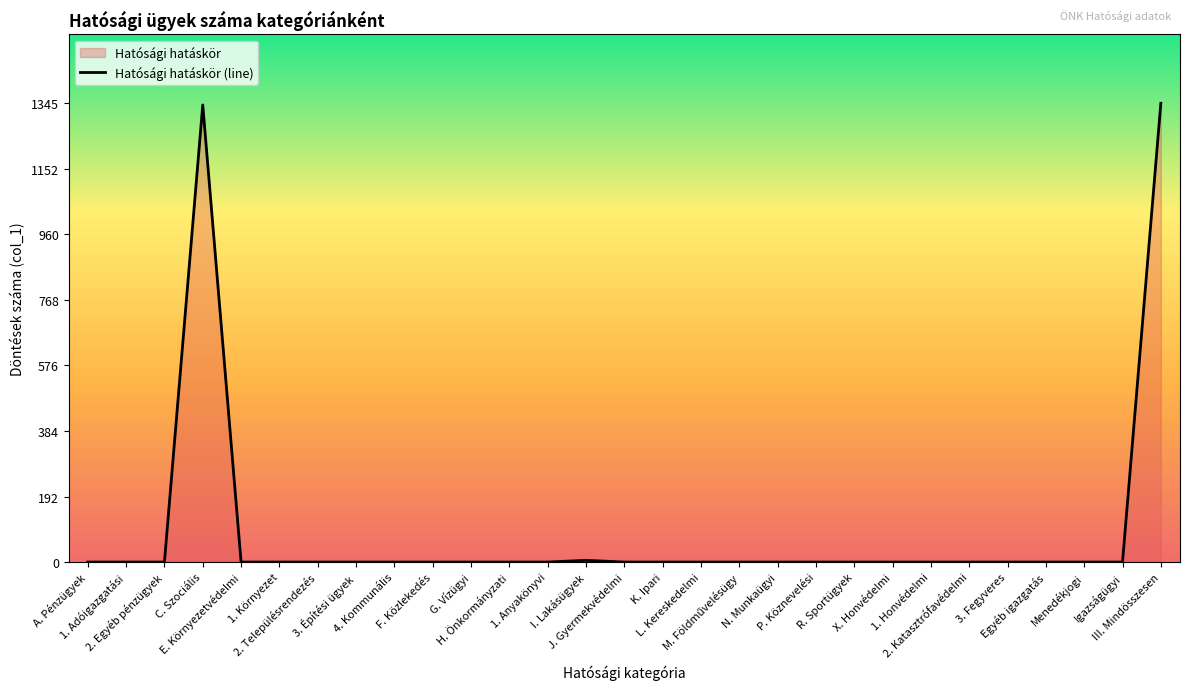

Rank the categories by value from lowest to highest.

A. Pénzügyek, 1. Adóigazgatási, 2. Egyéb pénzügyek, E. Környezetvédelmi, 1. Környezet, 2. Településrendezés, 3. Építési ügyek, 4. Kommunális, F. Közlekedés, G. Vízügyi, H. Önkormányzati, 1. Anyakönyvi, J. Gyermekvédelmi, K. Ipari, L. Kereskedelmi, M. Földművelésügy, N. Munkaügyi, P. Köznevelési, R. Sportügyek, X. Honvédelmi, 1. Honvédelmi, 2. Katasztrófavédelmi, 3. Fegyveres, Egyéb igazgatás, Menedékjogi, Igazságügyi, I. Lakásügyek, C. Szociális, III. Mindösszesen